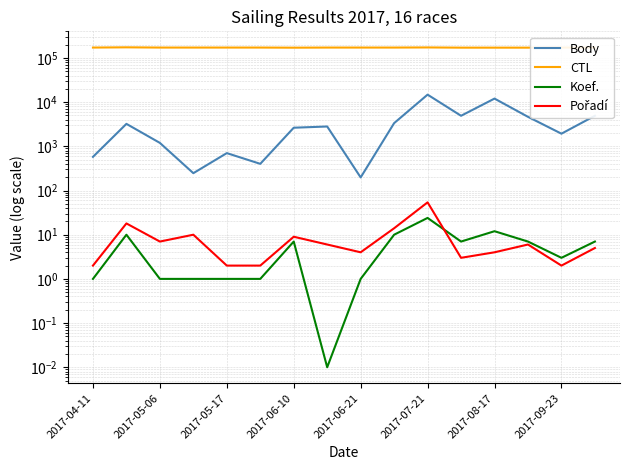

Count the number of categories in the chart.

16